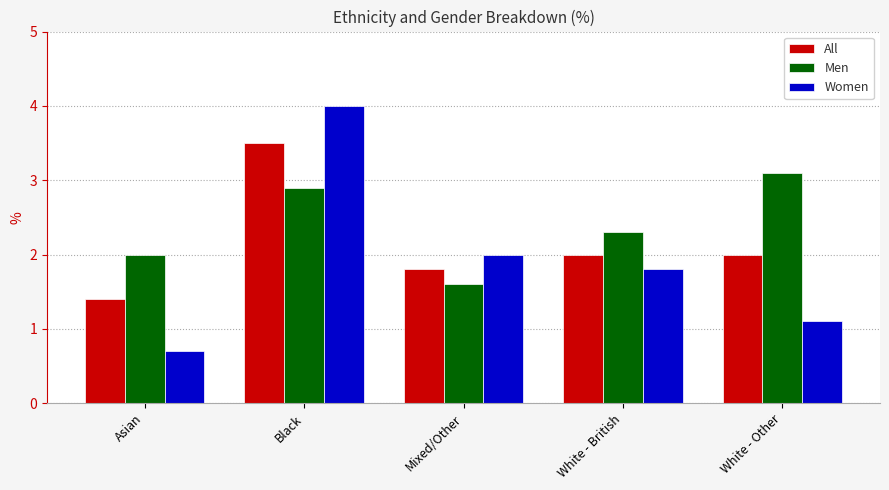

How many groups of bars are there?

5